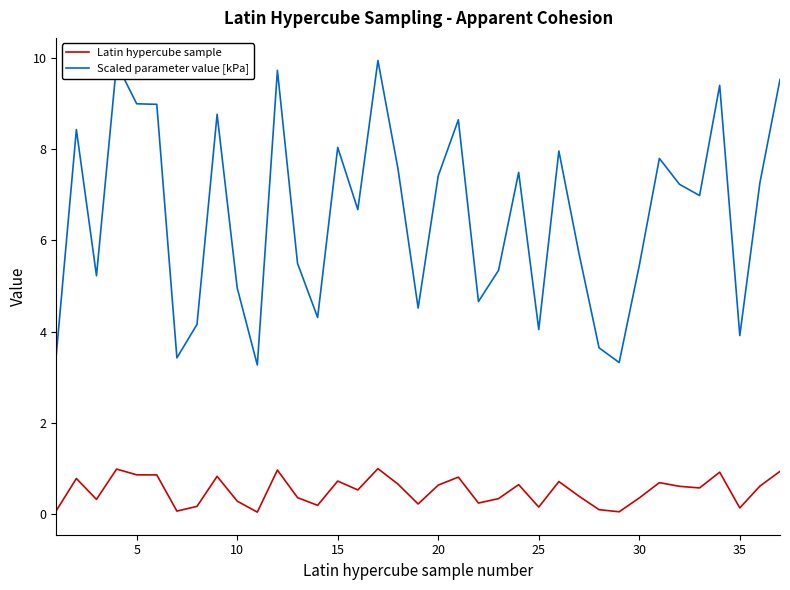

What is the highest value of the Scaled parameter value [kPa] series?

9.9